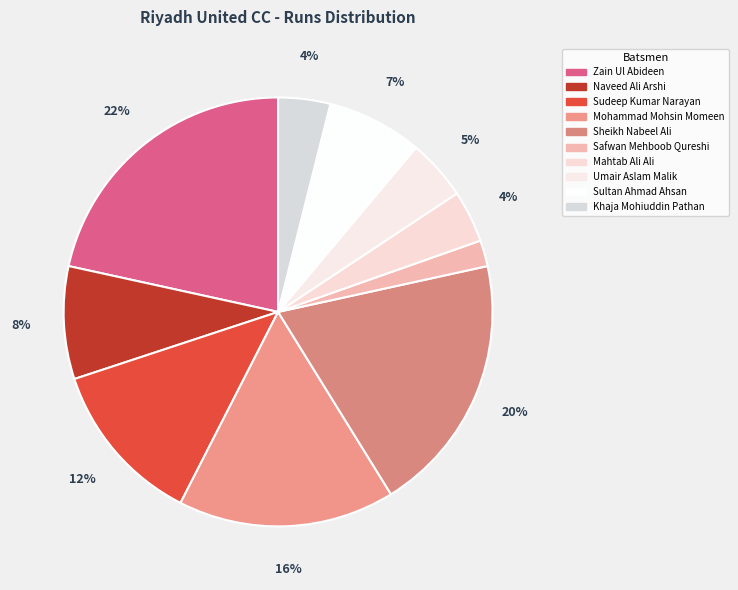

To the nearest percent, what is the combined percentage of Zain Ul Abideen and Sultan Ahmad Ahsan?

29%